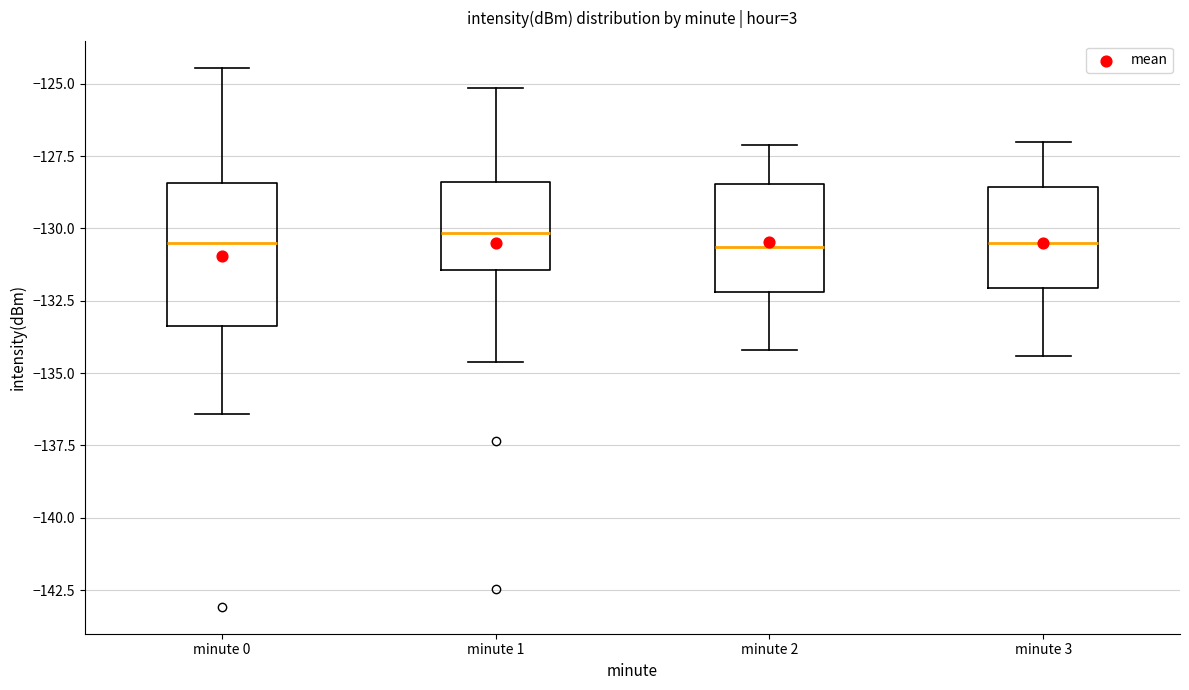

Reading left to right, transcribe this box plot: for each box, give where its median line is, the range the box spans, and where its two whiskers end, as read against the y-axis. The values are not printed on the chart, so give them approximately, as read against the axis.

minute 0: median -130.5, box -133.5 to -128.5, whiskers -136.5 to -124.5
minute 1: median -130.0, box -131.5 to -128.5, whiskers -134.5 to -125.0
minute 2: median -130.5, box -132.0 to -128.5, whiskers -134.0 to -127.0
minute 3: median -130.5, box -132.0 to -128.5, whiskers -134.5 to -127.0